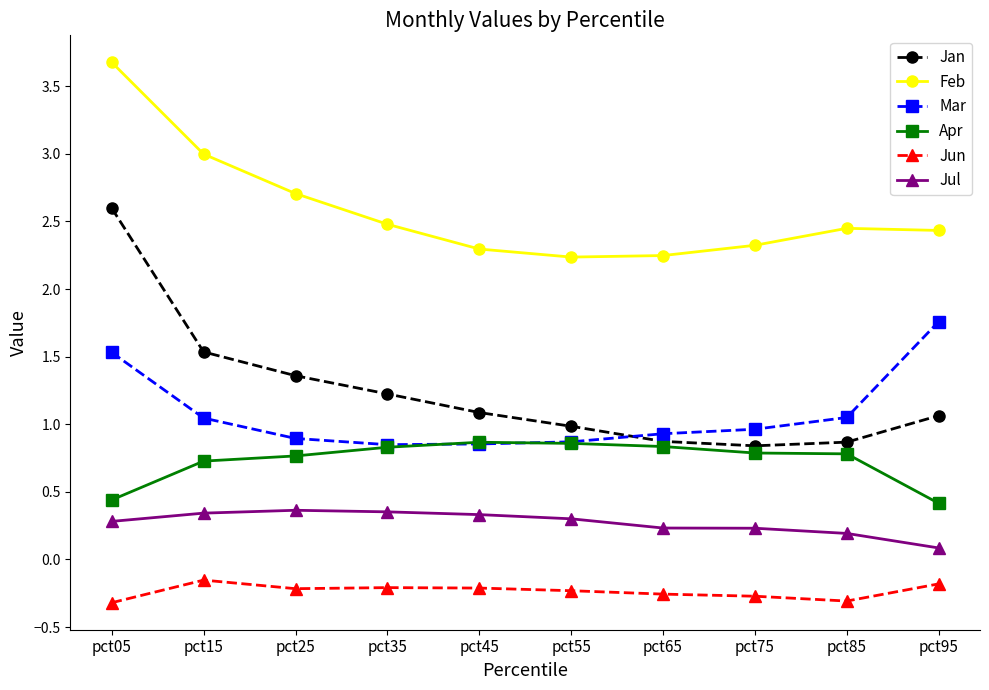

What is the value of the Jul point at the 5th from the left?

0.3